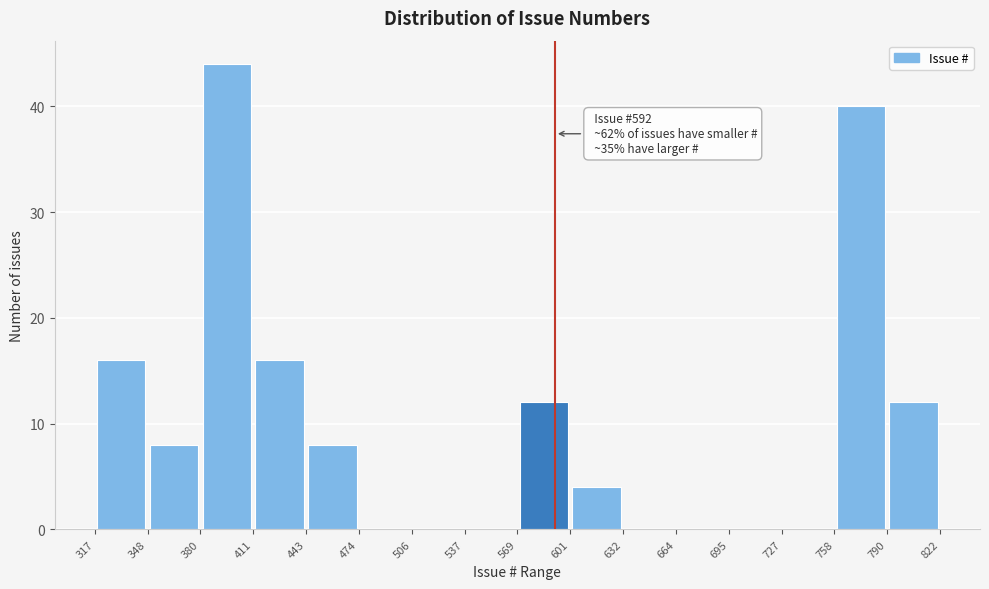

Over which range of the x-axis is the bar tallest?

380 to 411